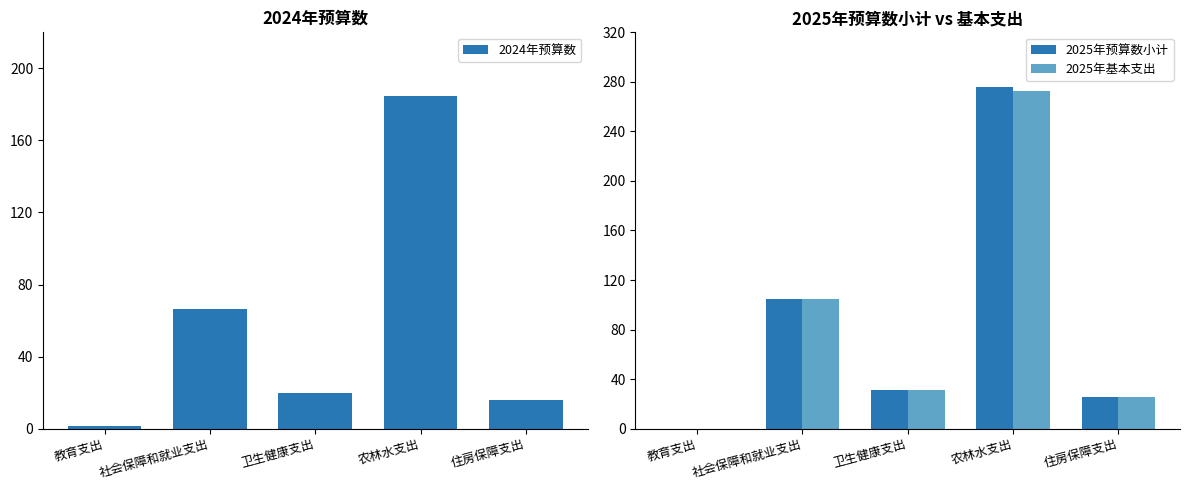

Reading left to right, list all the values displayed in this chart.

2024年预算数: 1.2	66.2	19.5	184.5	16.1
2025年预算数小计: 0.0	104.3	31.3	275.5	25.9
2025年基本支出: 0.0	104.3	31.3	272.3	25.9